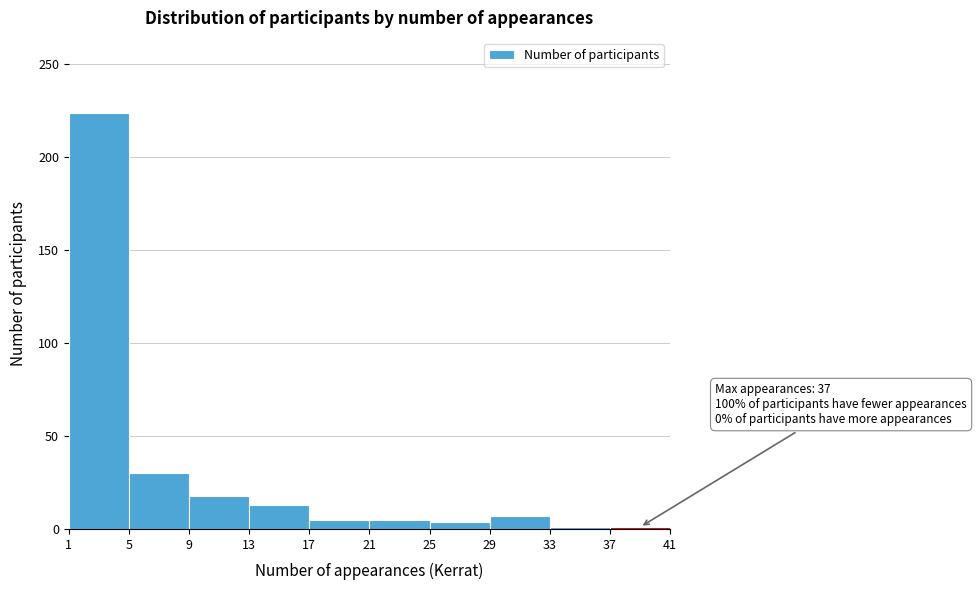

Which range on the x-axis has the tallest bar?

1 to 5